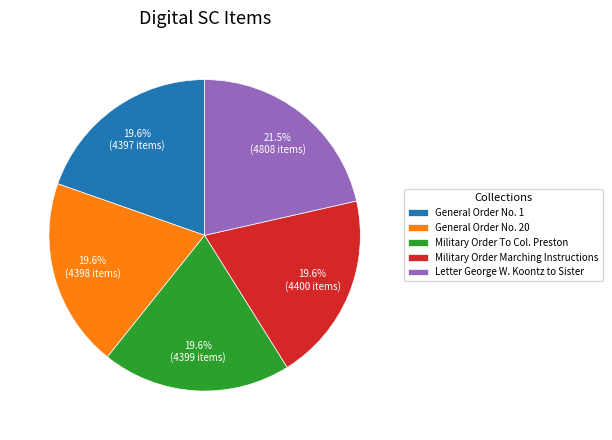

What is the ratio of the value at General Order No. 20 to the value at Letter George W. Koontz to Sister?

0.9